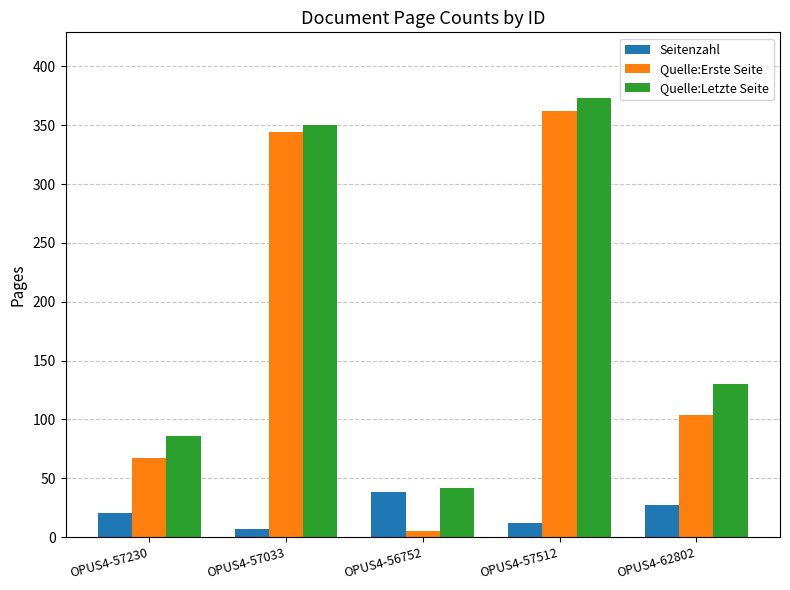

What is the minimum value shown in the chart?

5